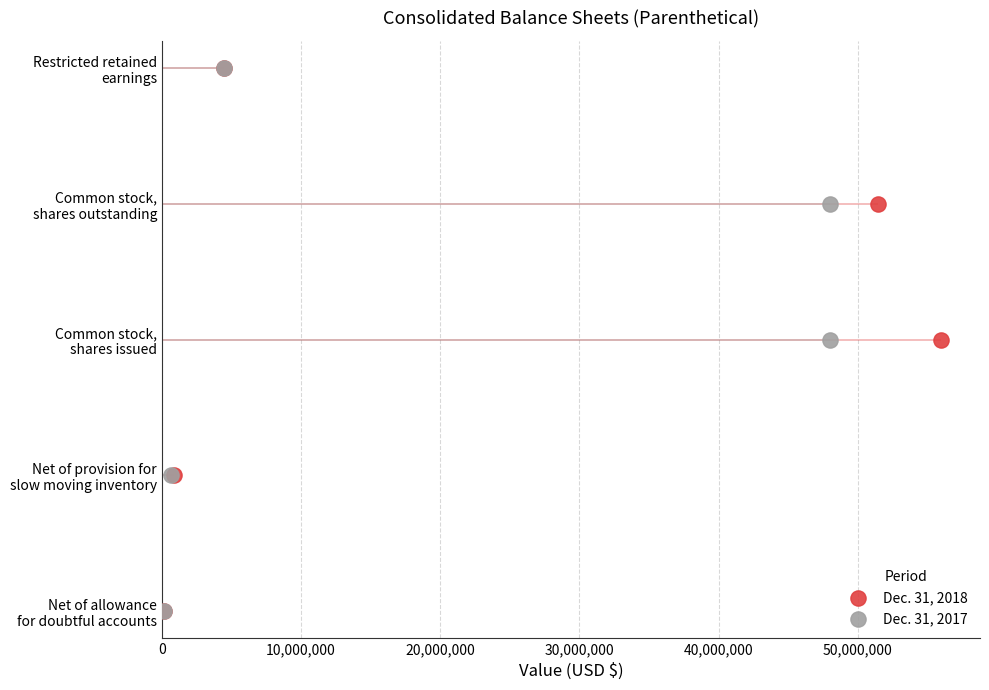

What are all the series names shown in the legend?

Dec. 31, 2018, Dec. 31, 2017